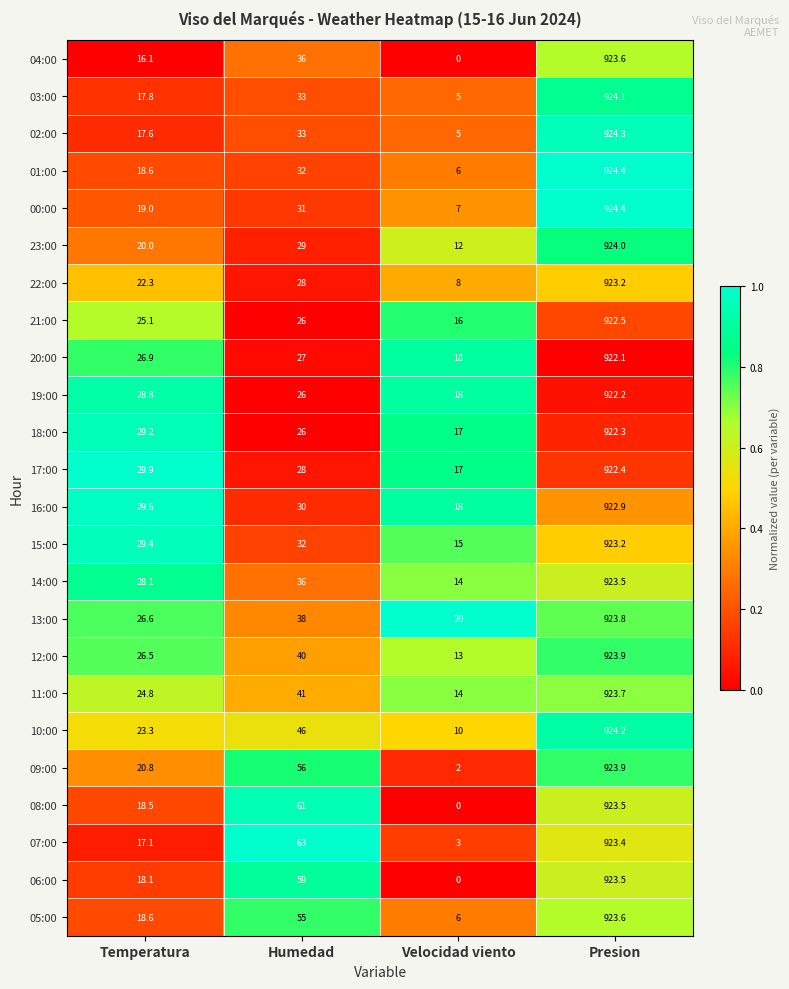

What is the difference between the highest and lowest values at Temperatura?

13.8